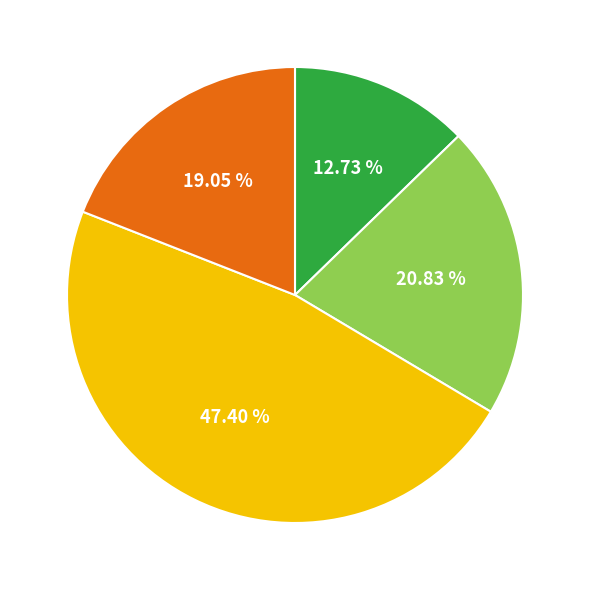

Is there any slice that represents more than half of the pie?

No